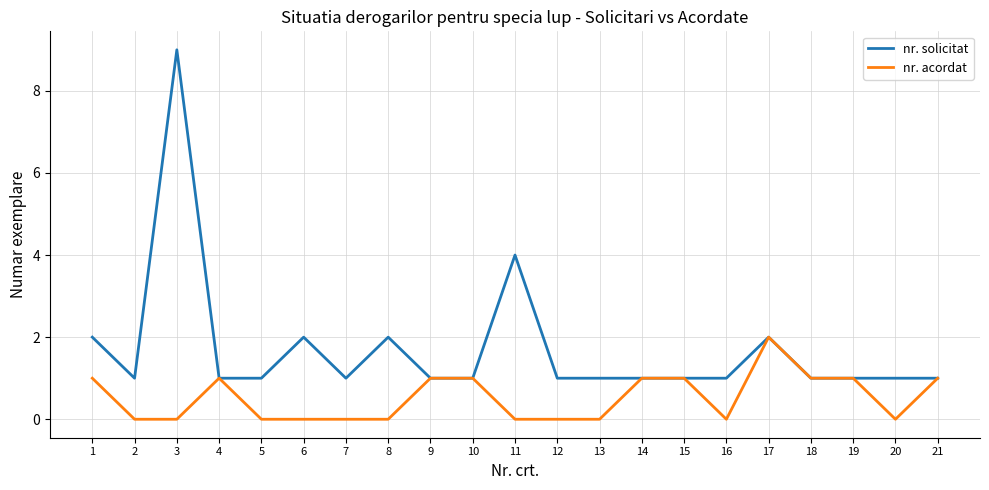

What is the difference between the second highest and second lowest values in the nr. acordat series?

1